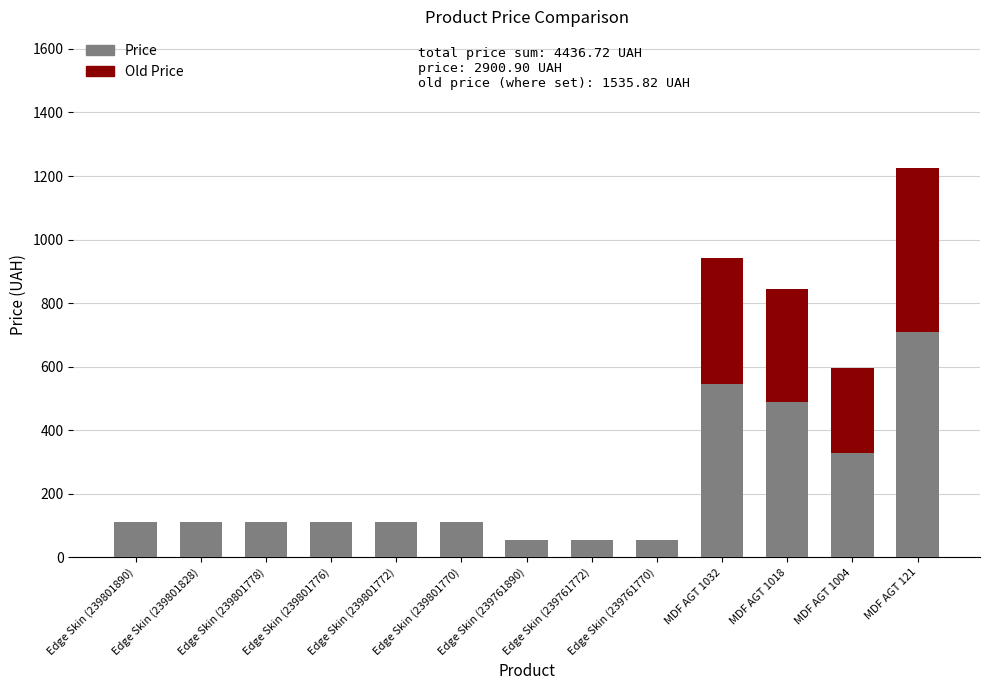

What is the sum of all Price values?

2900.9